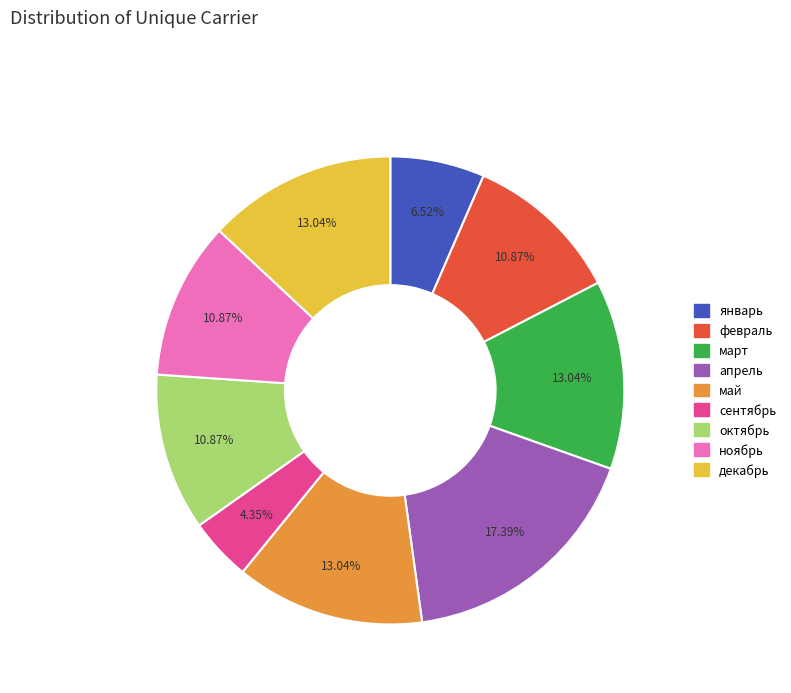

To the nearest percent, what is the average slice percentage?

11%